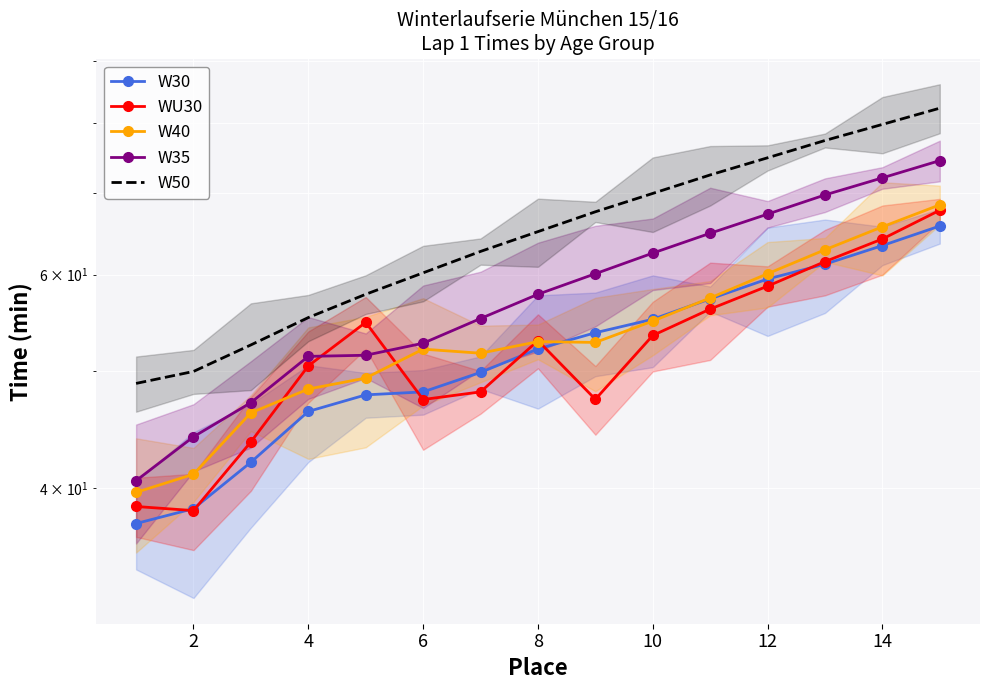

Is it true that W50 equals 28.4 at 6?

False